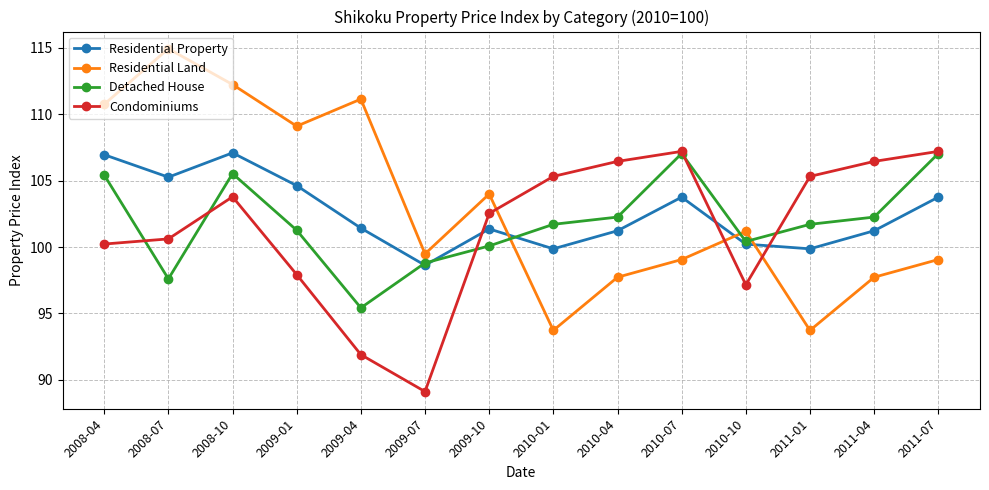

What is the maximum value shown in the chart?

114.9